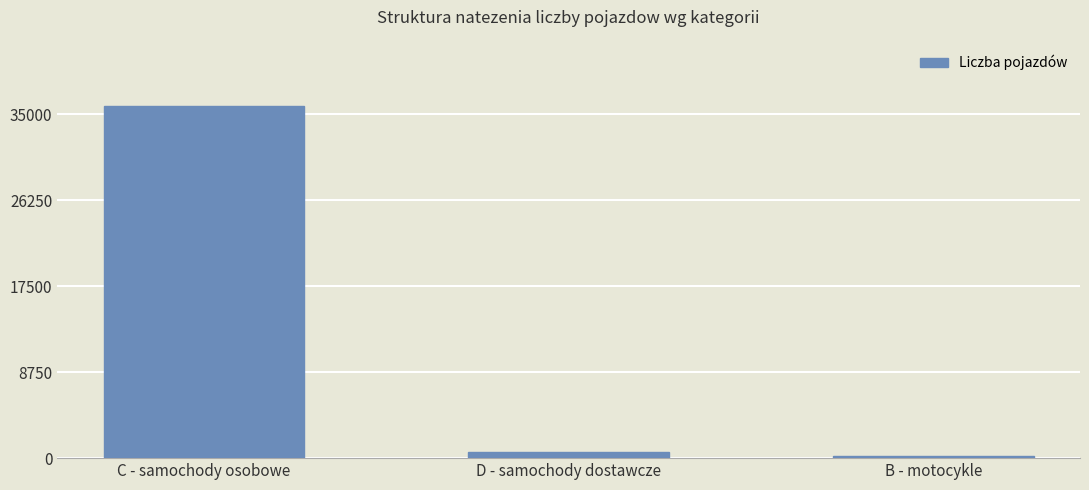

Are the bars horizontal?

No